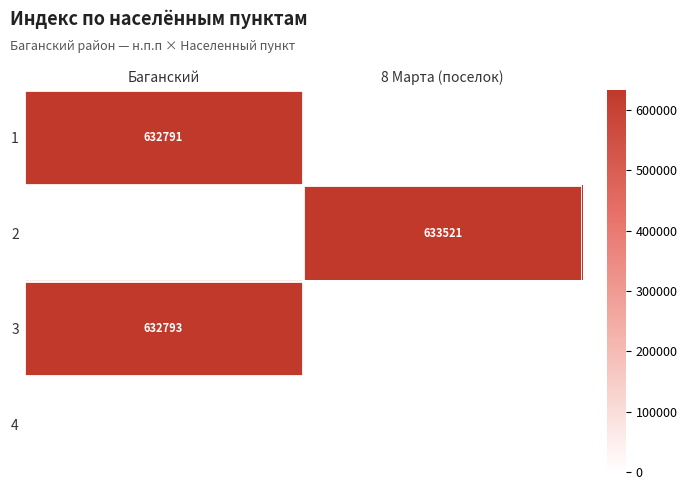

Is the value of 2 at 8 Марта (поселок) greater than the value of 1 at Баганский?

Yes